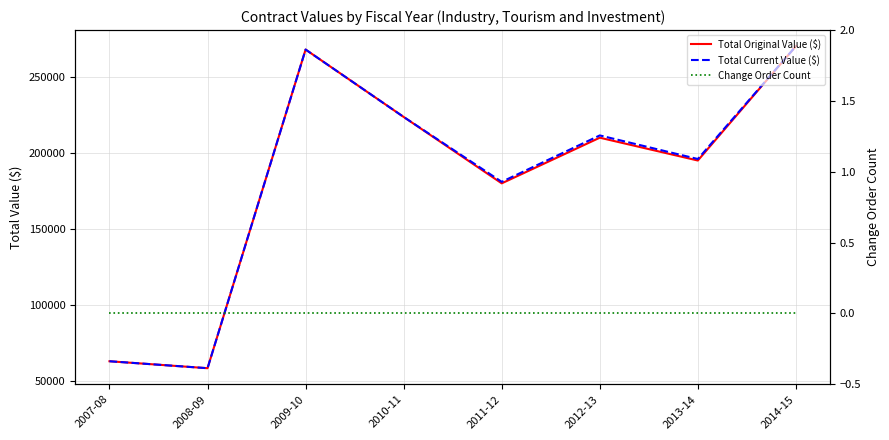

Reading left to right, list all the values displayed in this chart.

Total Original Value ($): 2007-08=63075.0	2008-09=58506.0	2009-10=267931.9	2010-11=223643.0	2011-12=180000.0	2012-13=210000.0	2013-14=195000.0	2014-15=270149.3
Total Current Value ($): 2007-08=63075.0	2008-09=58506.0	2009-10=267931.9	2010-11=223643.0	2011-12=181000.0	2012-13=211500.0	2013-14=196000.0	2014-15=270149.3
Change Order Count: 2007-08=0.0	2008-09=0.0	2009-10=0.0	2010-11=0.0	2011-12=0.0	2012-13=0.0	2013-14=0.0	2014-15=0.0